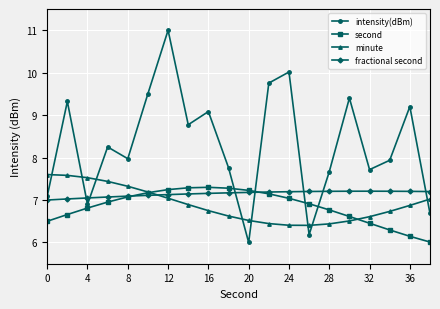

True or false: second and fractional second intersect in this chart.

True